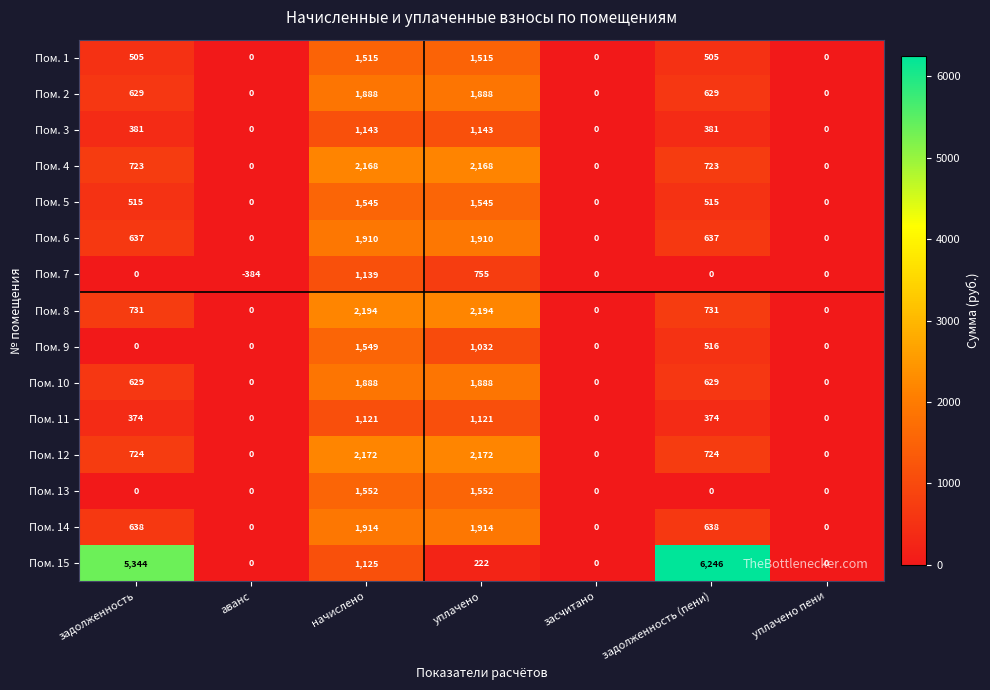

The Пом. 1 series shows -553 at засчитано. True or false?

False